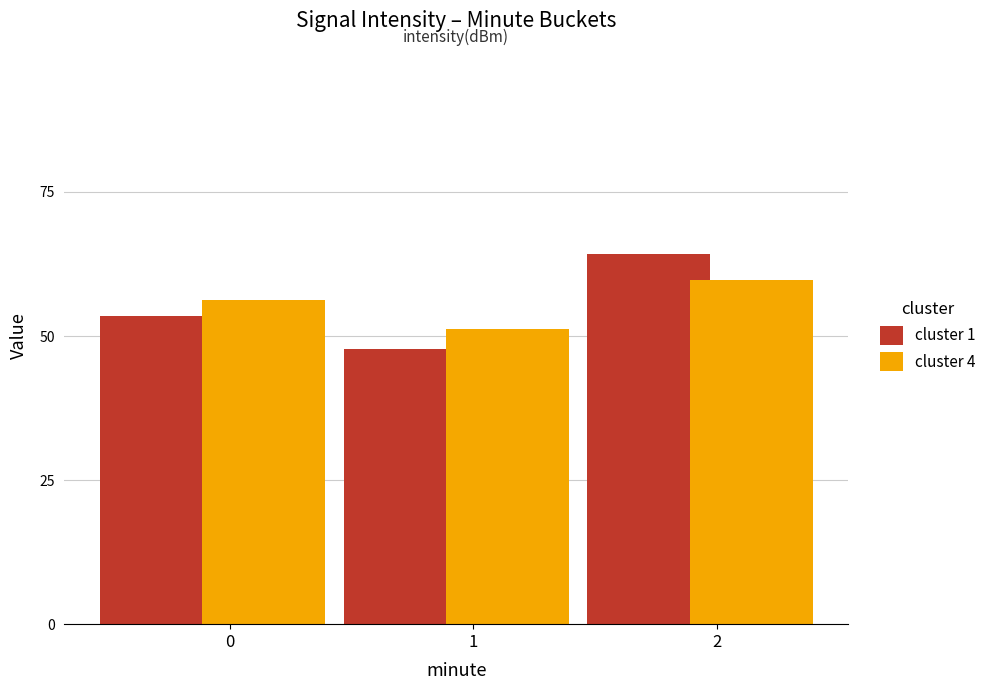

At which category does the chart reach its minimum across all series?

1